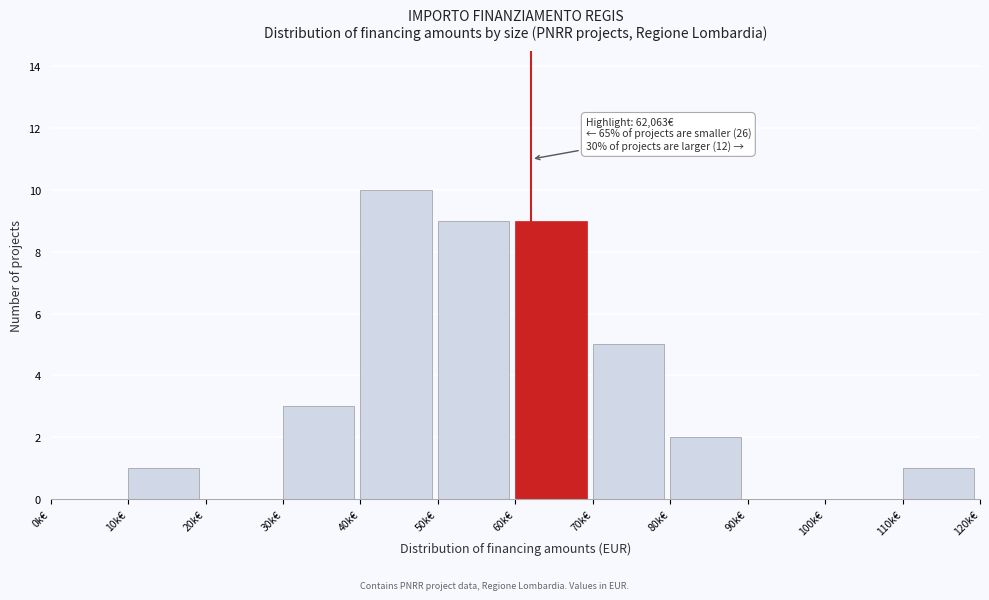

Reading left to right, what are all the values shown in this chart?

0k€=0	10k€=1	20k€=0	30k€=3	40k€=10	50k€=9	60k€=9	70k€=5	80k€=2	90k€=0	100k€=0	110k€=1